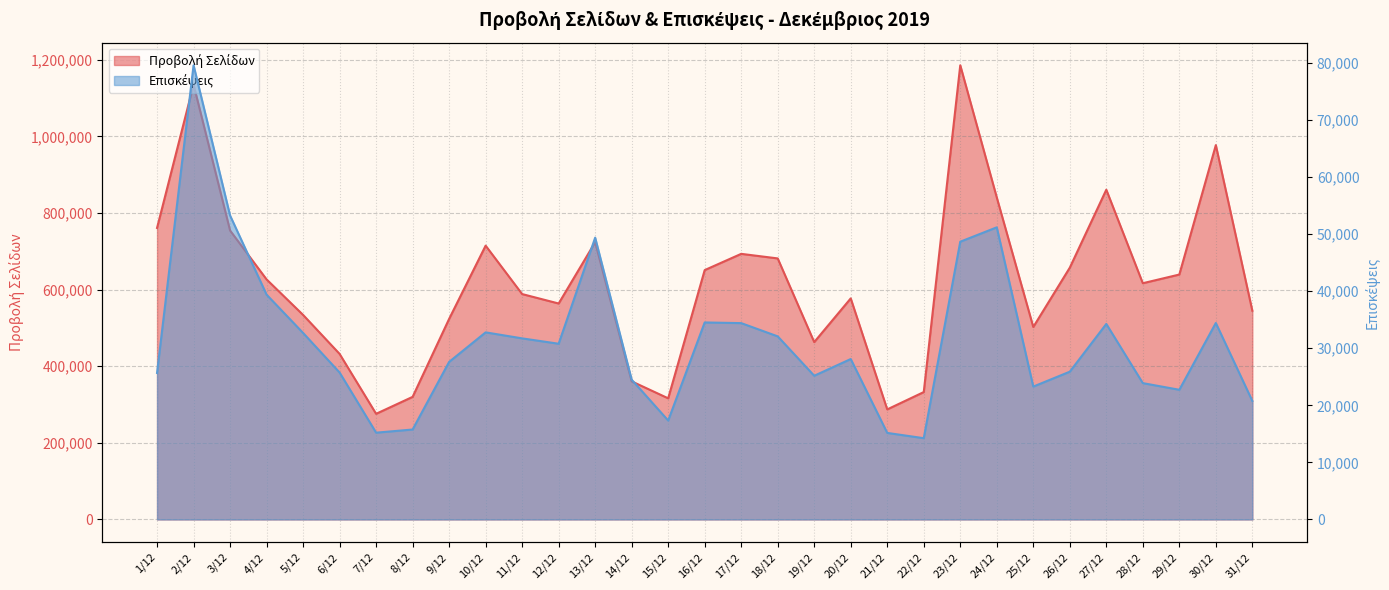

List the labels in order of Επισκέψεις value, smallest first.

22/12, 21/12, 7/12, 8/12, 15/12, 31/12, 29/12, 25/12, 28/12, 14/12, 19/12, 1/12, 6/12, 26/12, 9/12, 20/12, 12/12, 11/12, 18/12, 5/12, 10/12, 27/12, 17/12, 30/12, 16/12, 4/12, 23/12, 13/12, 24/12, 3/12, 2/12